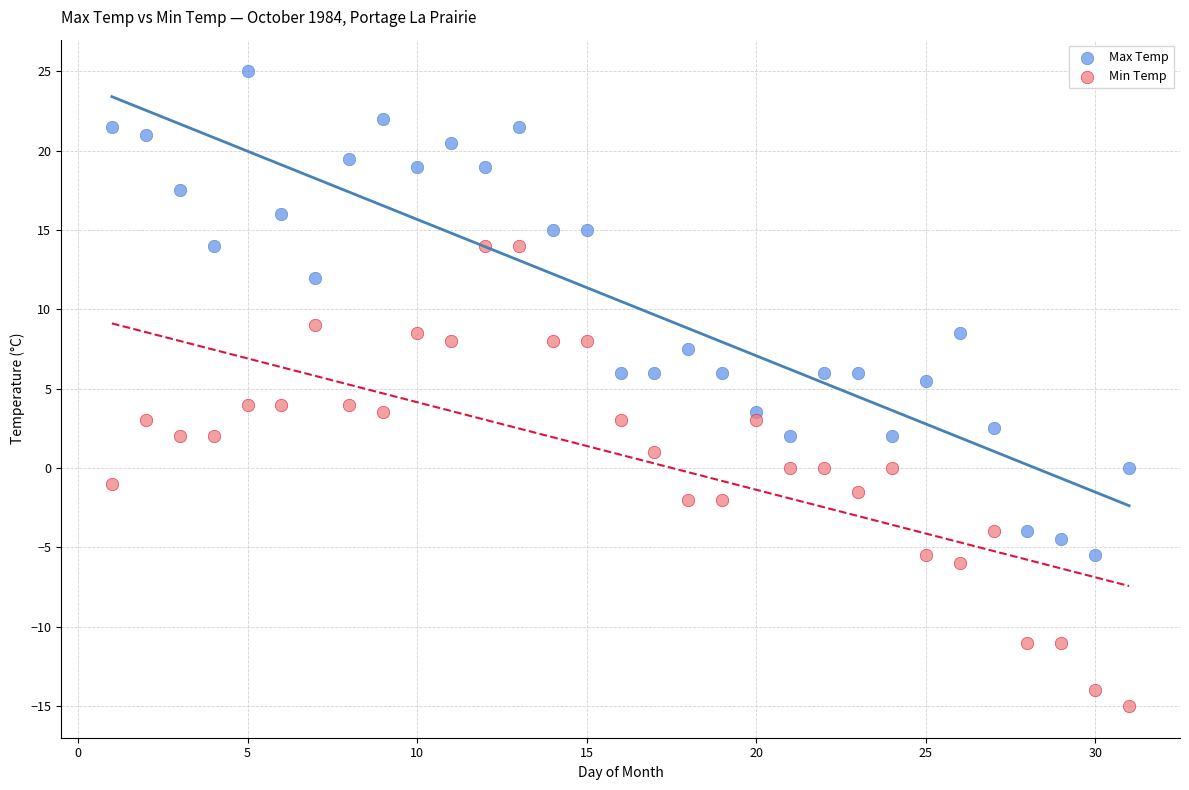

Which series contains the lowest Y value?

Min Temp